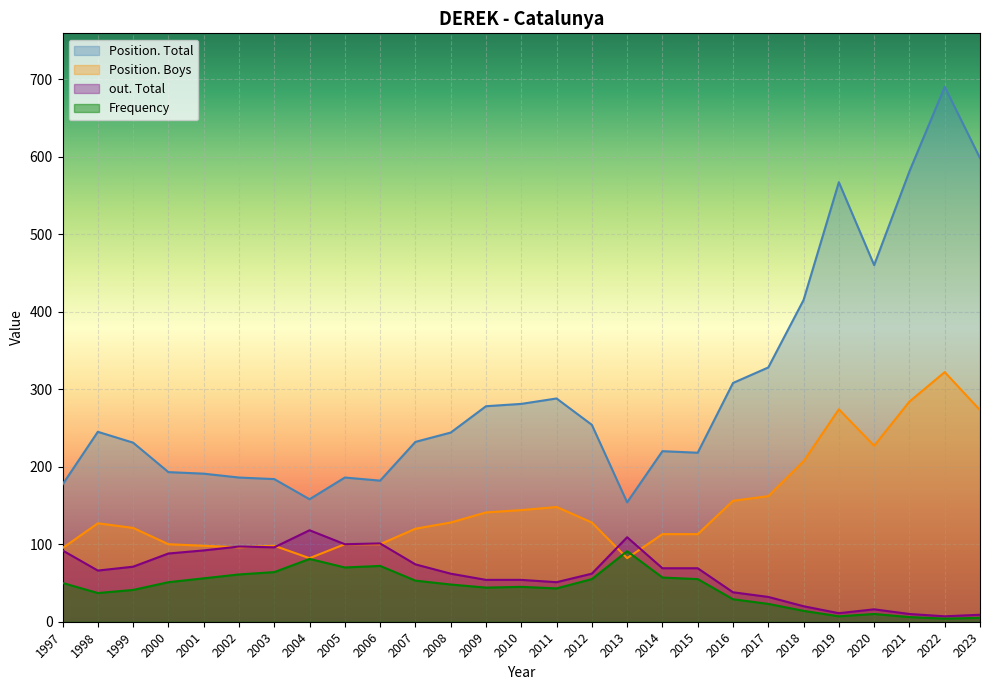

Is it true that Frequency equals 64 at 2003?

True